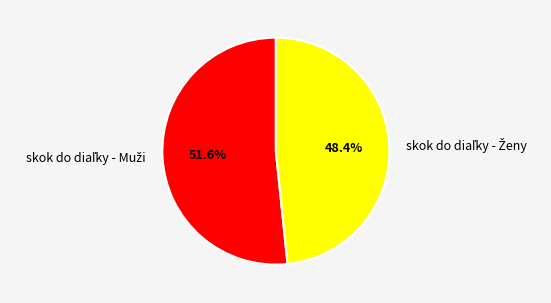

How many slices are in this pie chart?

2